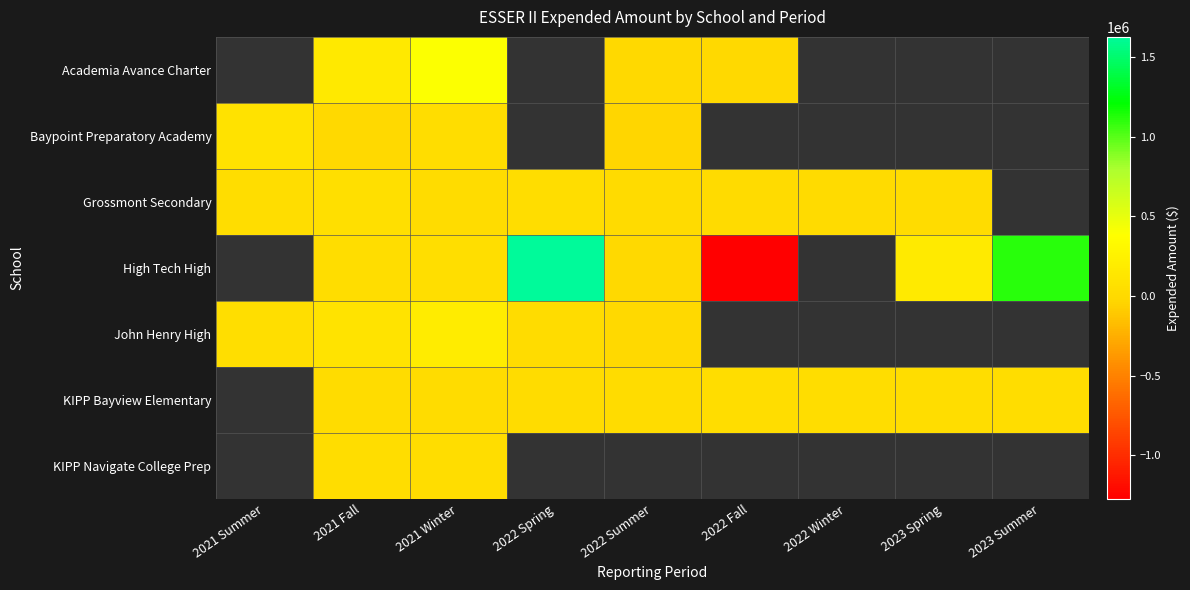

Which category has the highest value in the John Henry High series?

2021 Winter